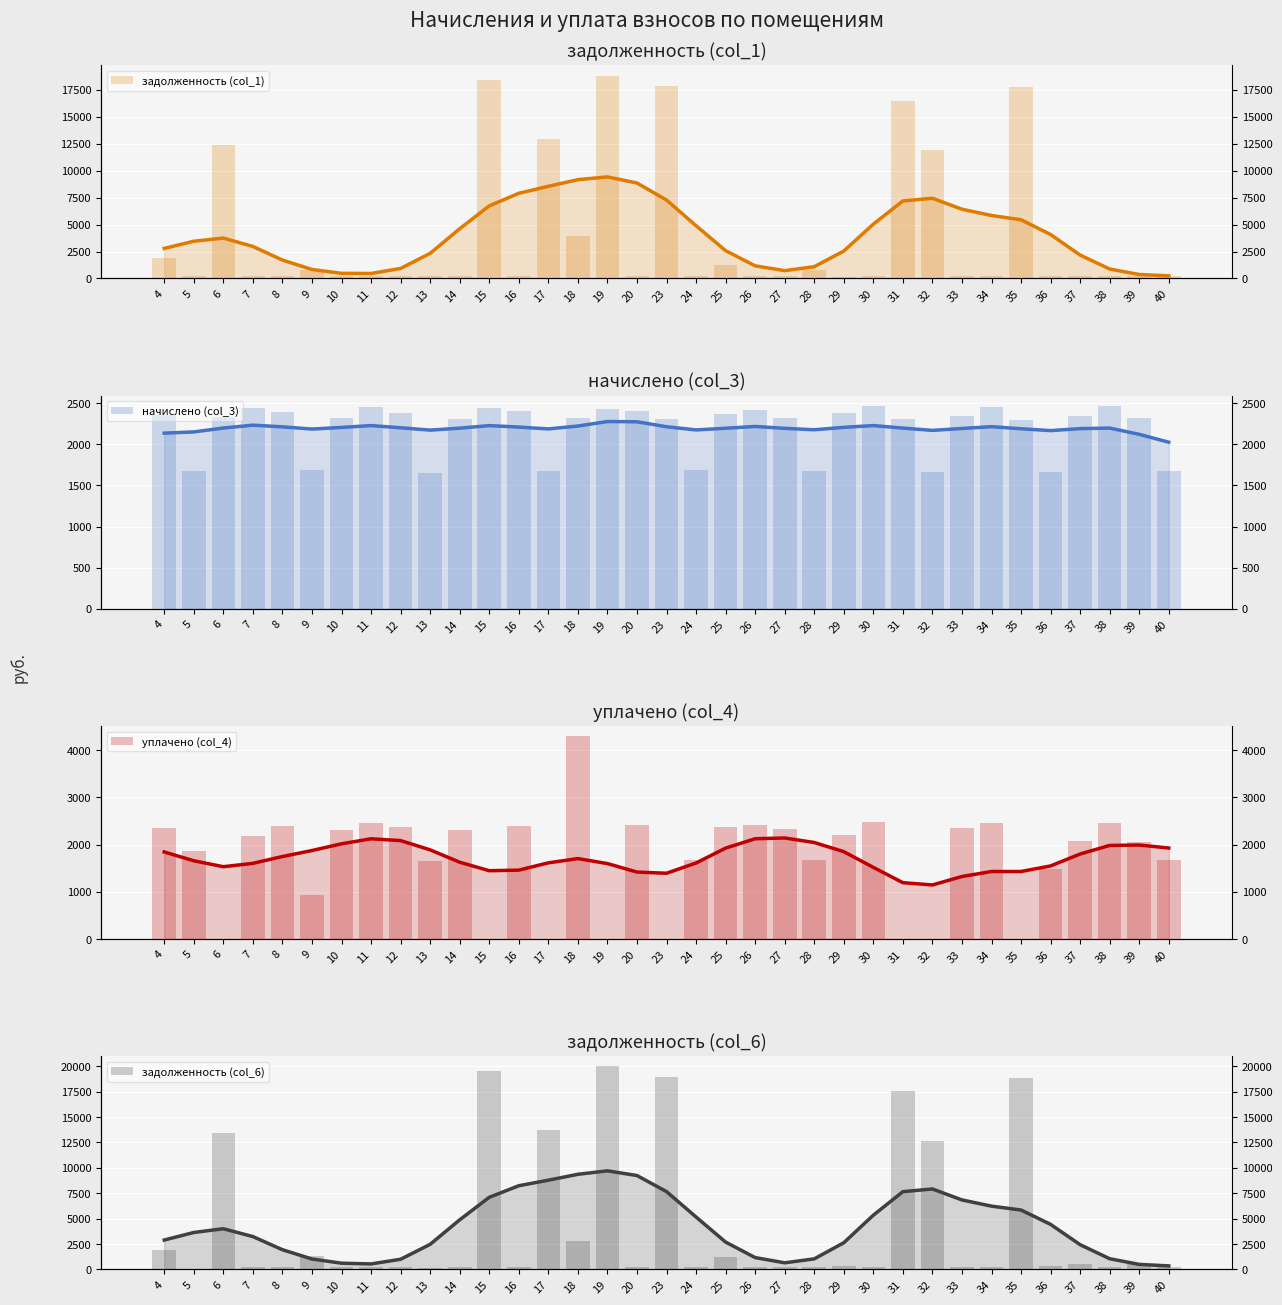

Read the начислено (col_3) value at 27.

2321.8